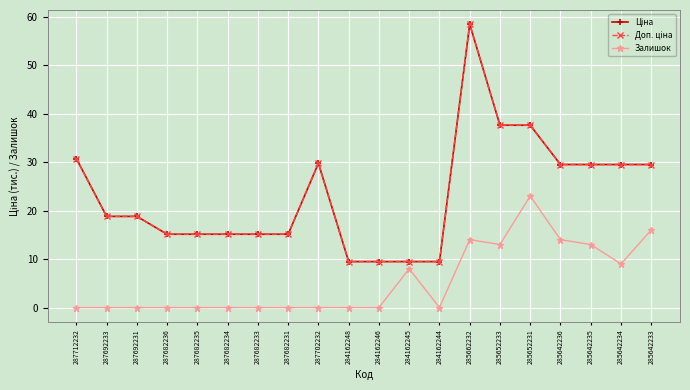

The value of Залишок at 284162248 is 8.9. True or false?

False